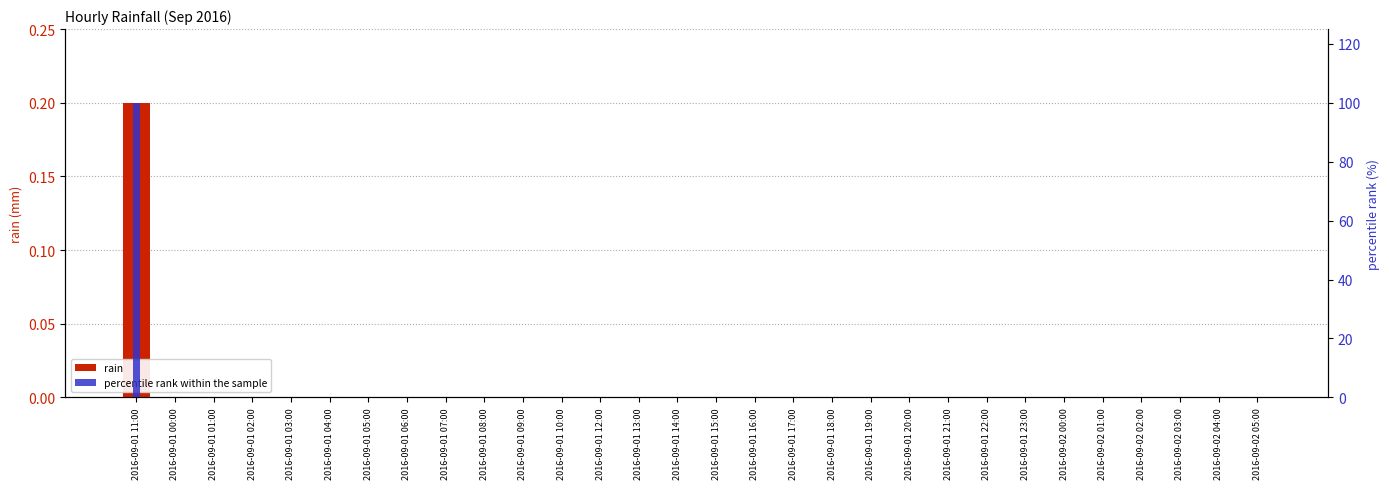

How many series are shown in this chart?

2